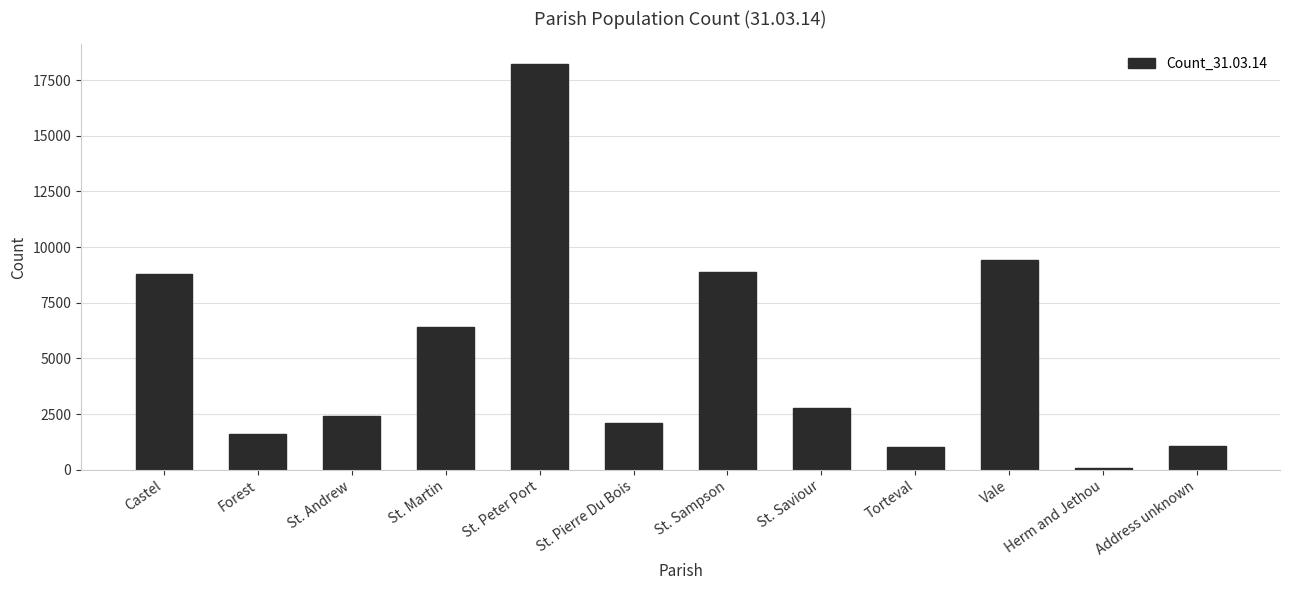

Count the number of categories in the chart.

12